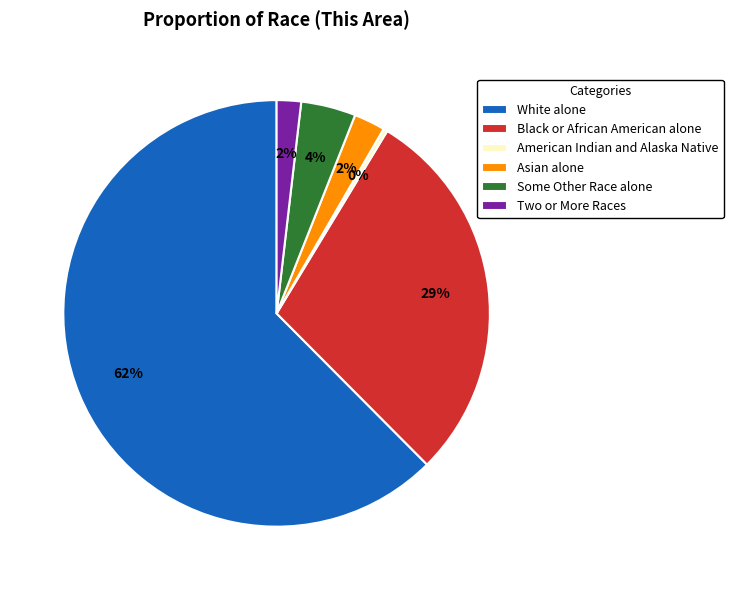

What percentage is the Two or More Races slice, to the nearest percent?

2%